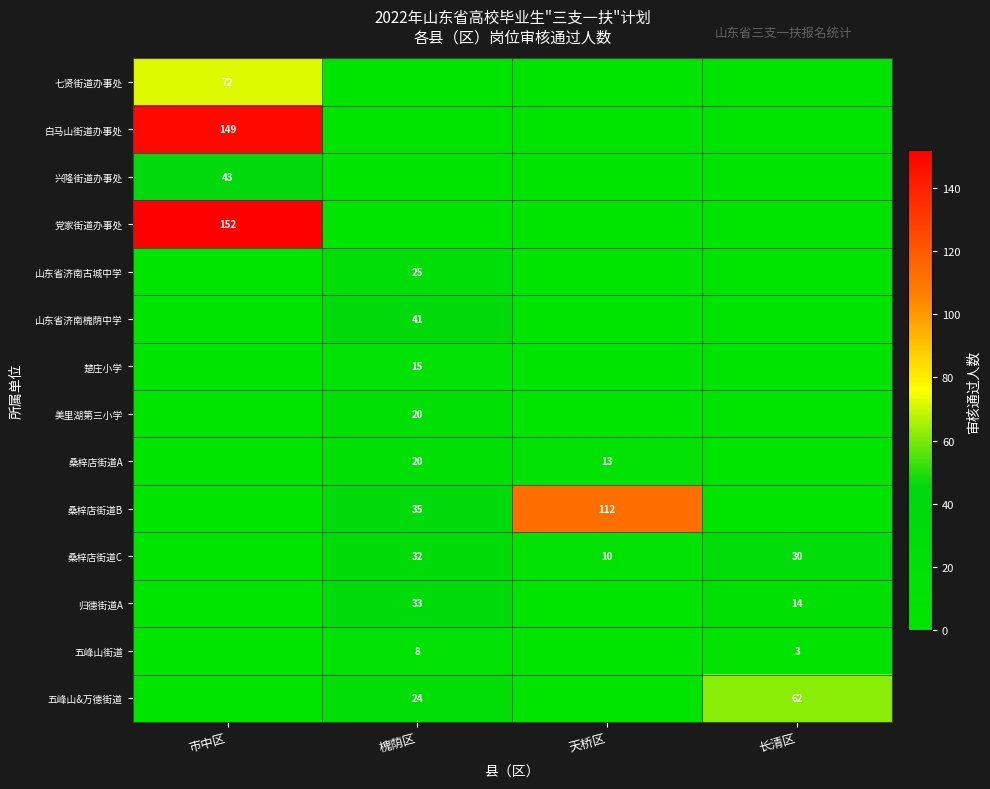

Is it true that 山东省济南槐荫中学 equals 41 at 槐荫区?

True